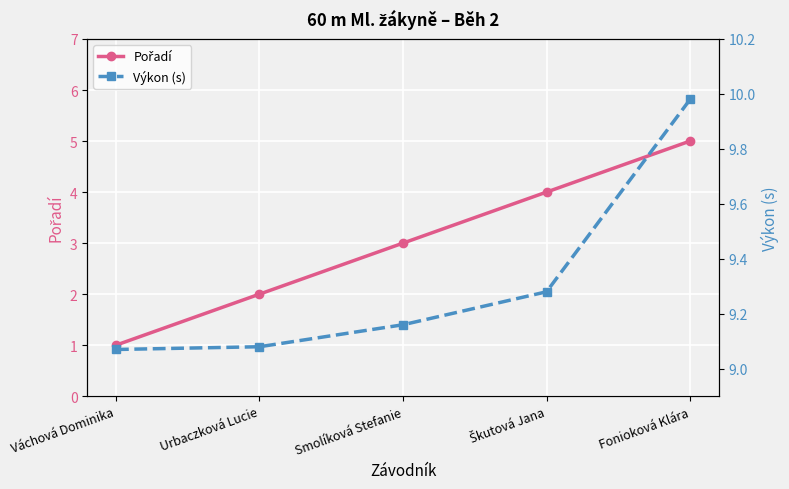

True or false: Pořadí and Výkon (s) intersect in this chart.

False